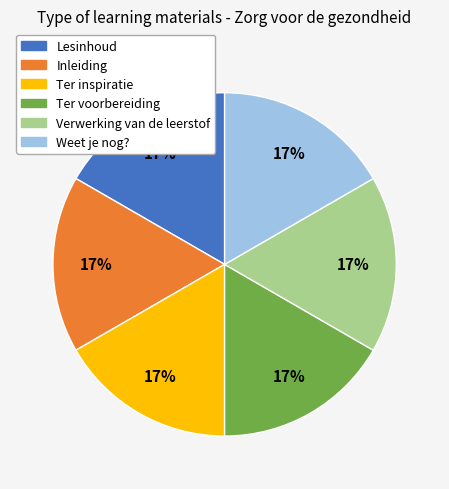

Combined, do Ter voorbereiding and Lesinhoud account for over 50%?

No